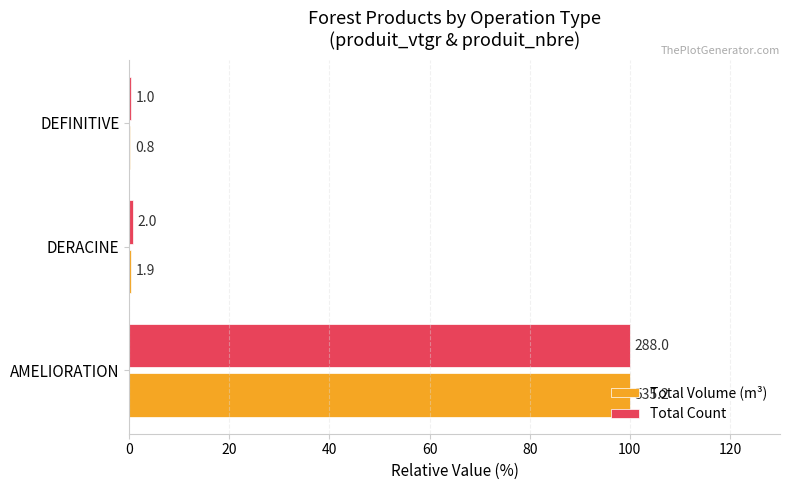

Which series has the largest total across all categories?

Total Count